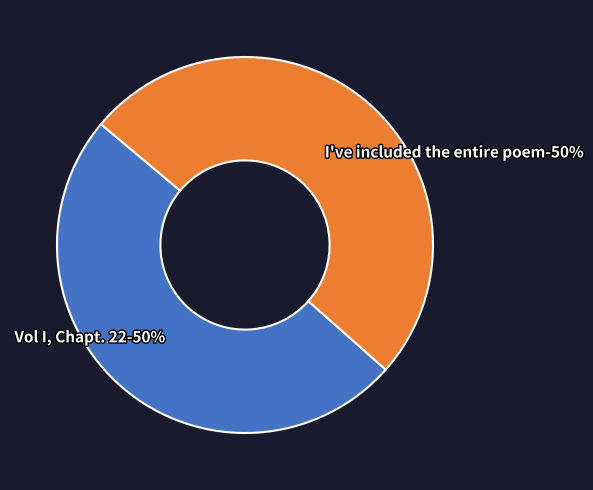

What portion of the pie excludes I've included the entire poem?

49.6%